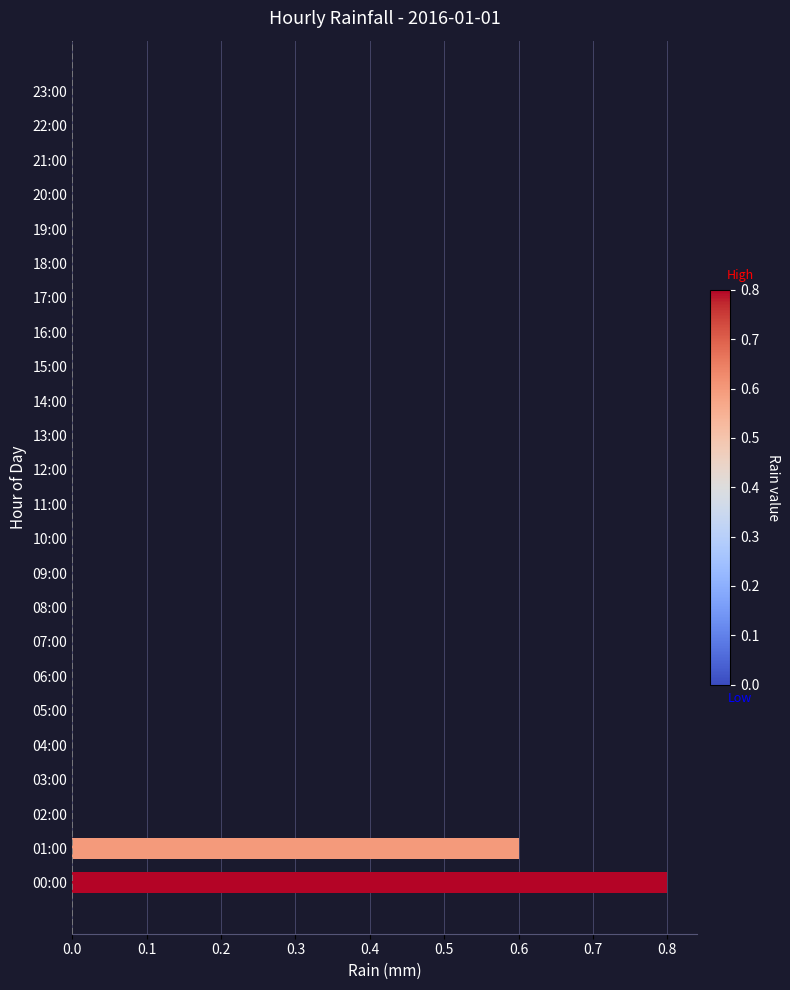

What is the maximum value shown in the chart?

0.8